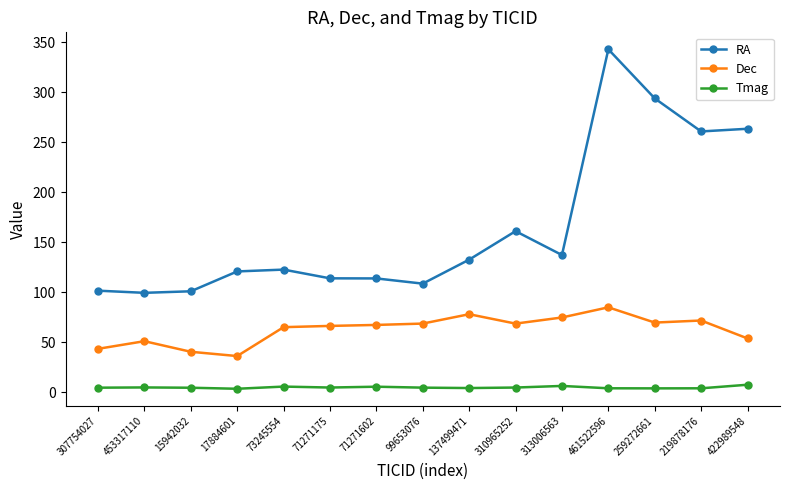

List the series in order of their overall mean, highest first.

RA, Dec, Tmag